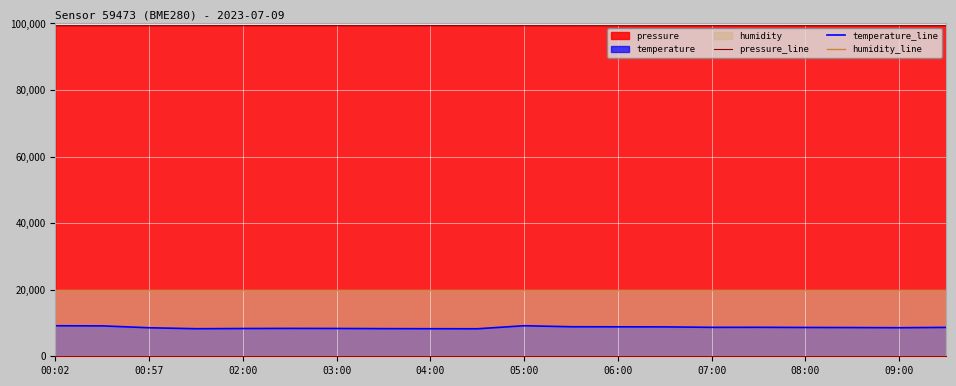

How many lines are shown in the chart?

3